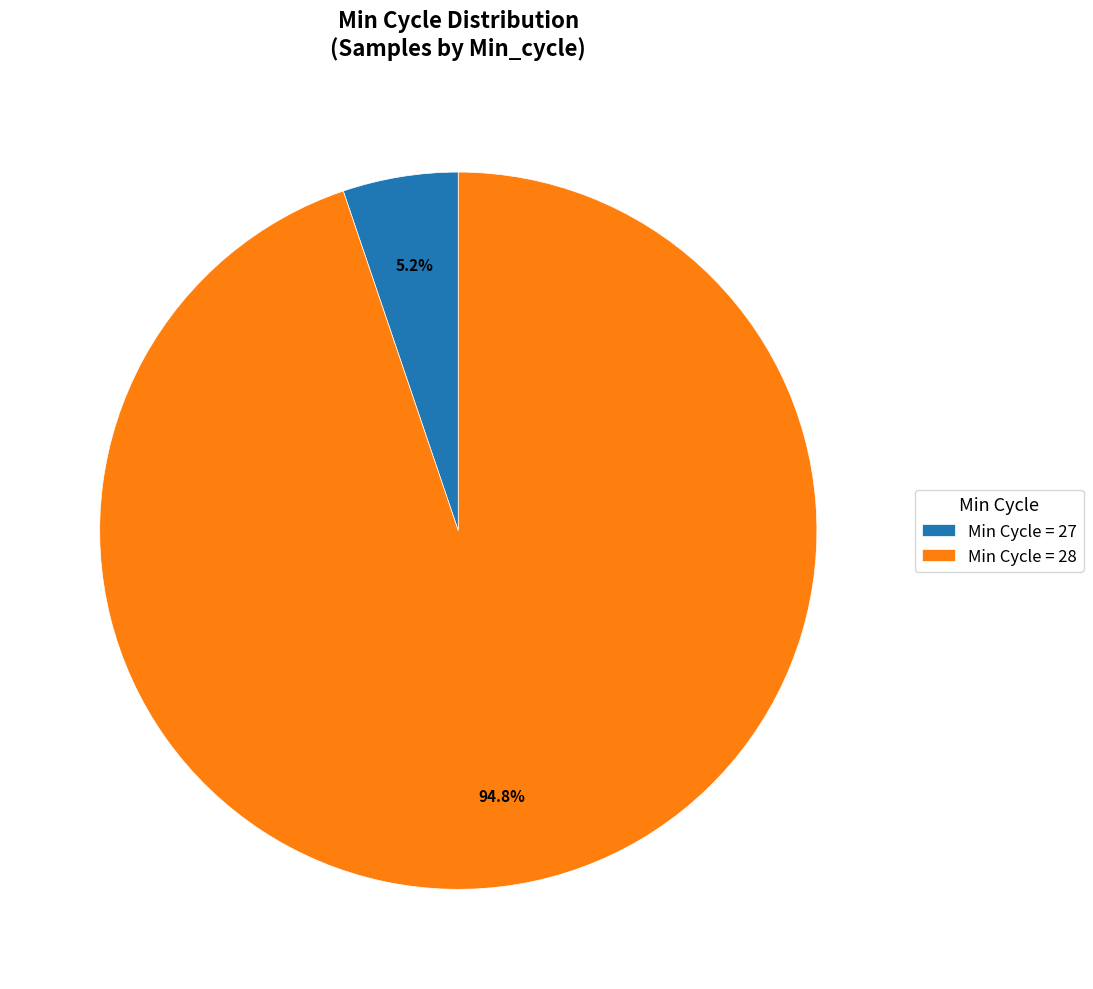

Count the number of slices in the pie.

2